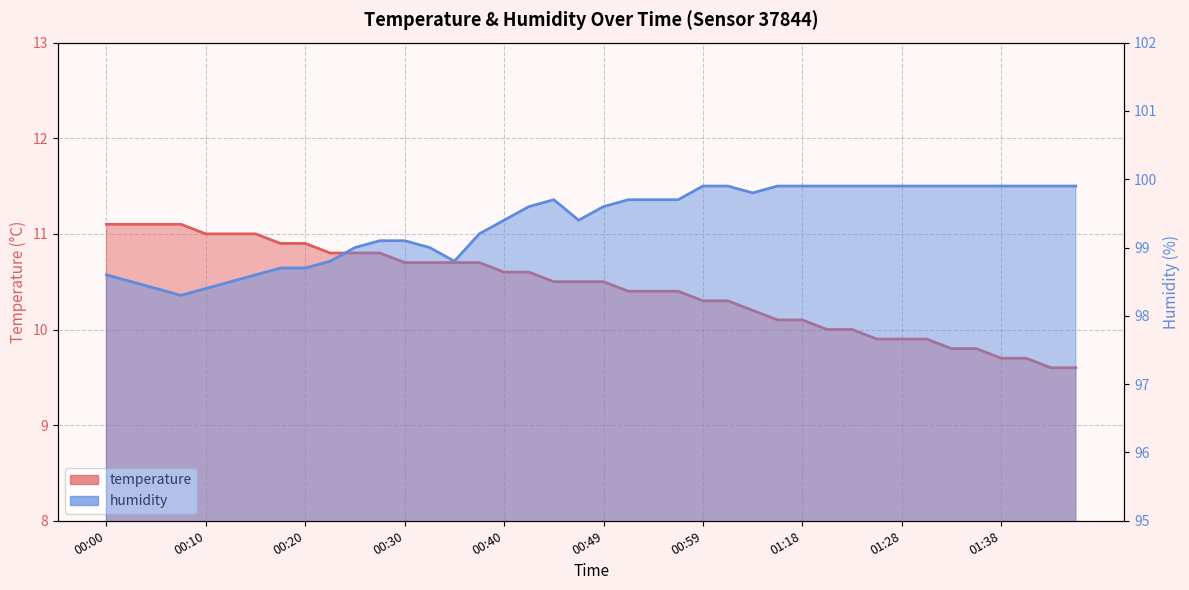

What is the maximum value shown in the chart?

99.9